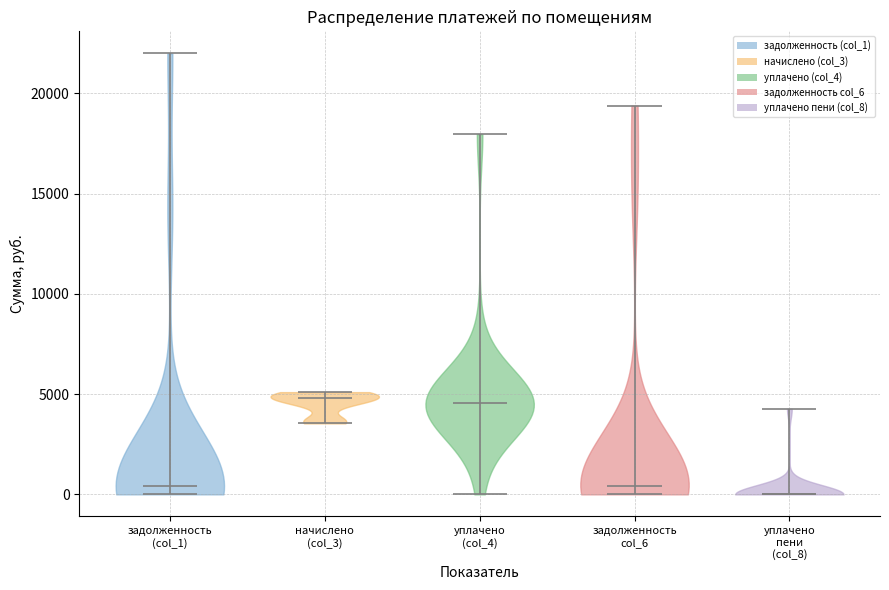

Reading left to right, read every violin against the y-axis: where its median line is, and the lowest and highest points it reaches. The values are not printed on the chart, so give them approximately, as read against the axis.

задолженность (col_1): median line 500, lowest point 0, highest point 22000
начислено (col_3): median line 5000, lowest point 3500, highest point 5000
уплачено (col_4): median line 4500, lowest point 0, highest point 18000
задолженность col_6: median line 500, lowest point 0, highest point 19500
уплачено пени (col_8): median line 0, lowest point 0, highest point 4500